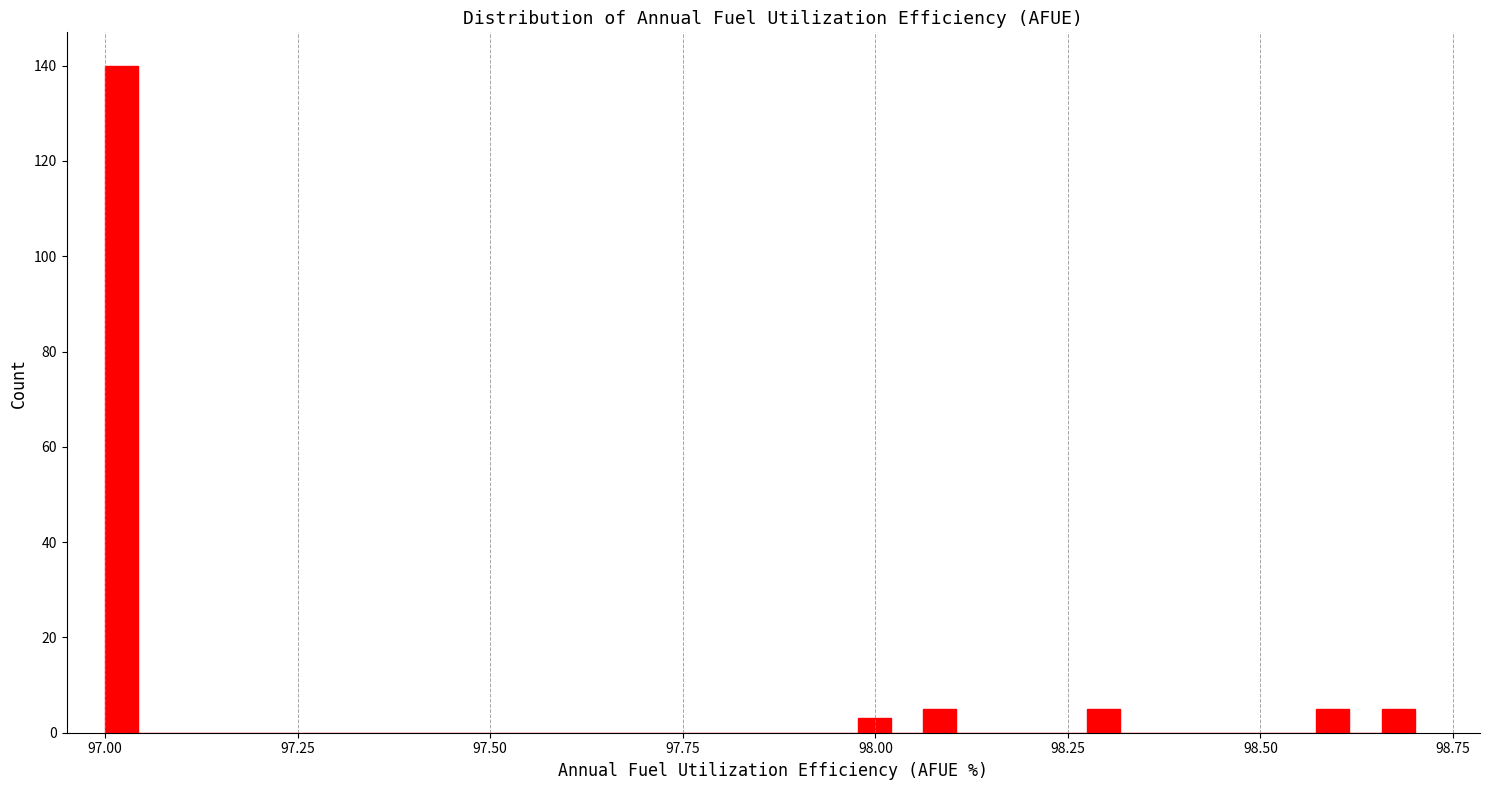

Around what value on the x-axis is the tallest bar? Give the approximate position of its centre, as read against the axis.

97.00